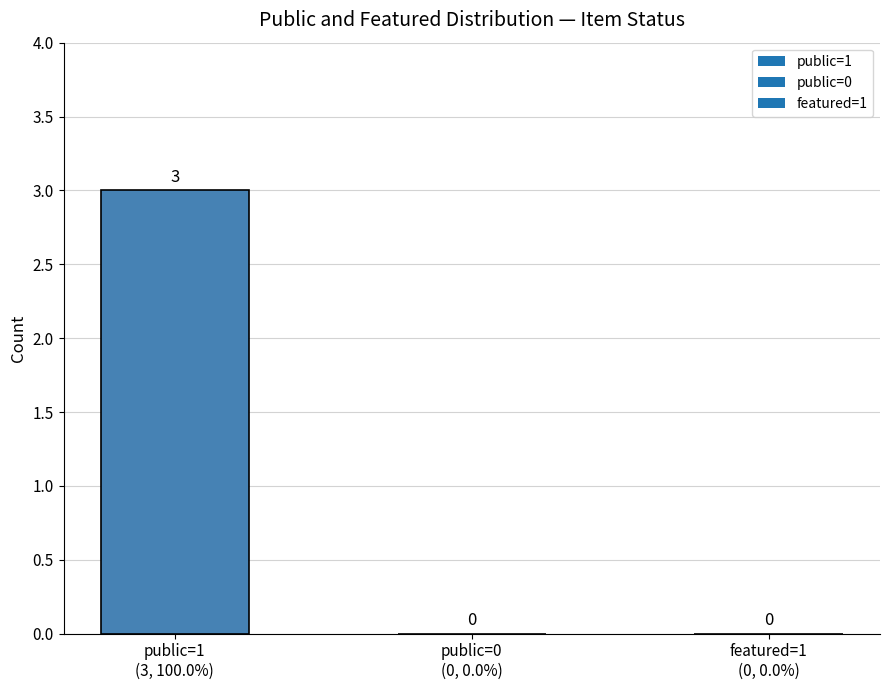

How many data points are above 0?

1